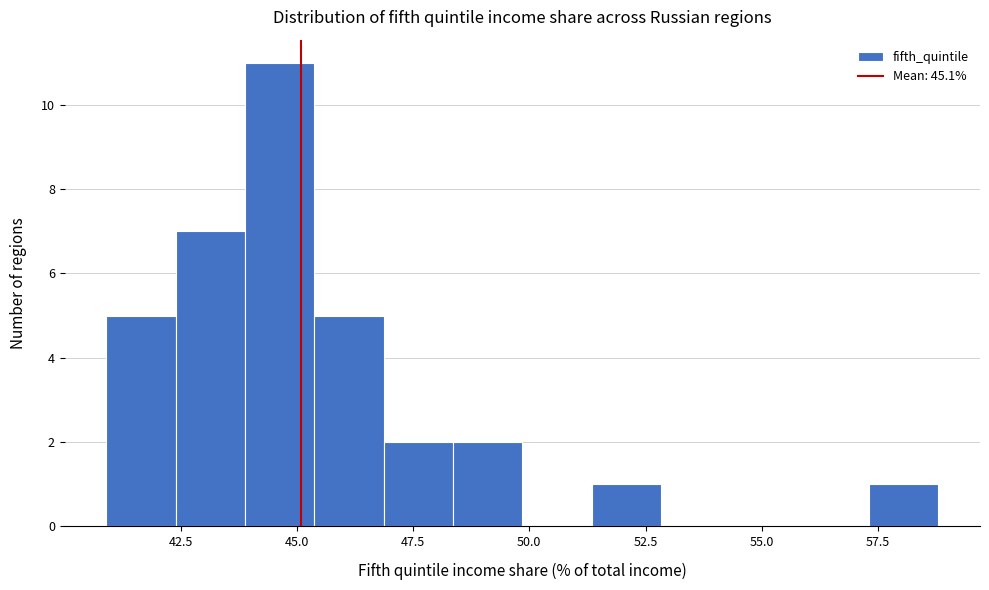

Read against the x-axis, roughly where is the centre of the tallest bar?

44.5